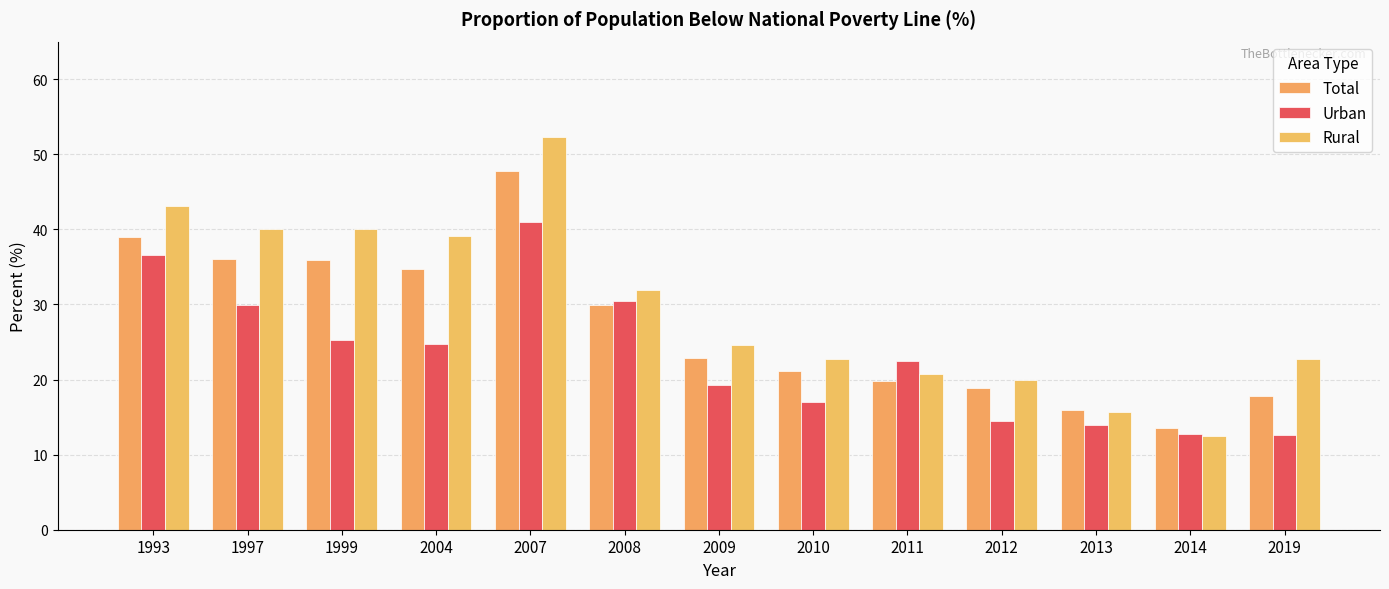

What is the approximate value of Rural at 2008?

31.9